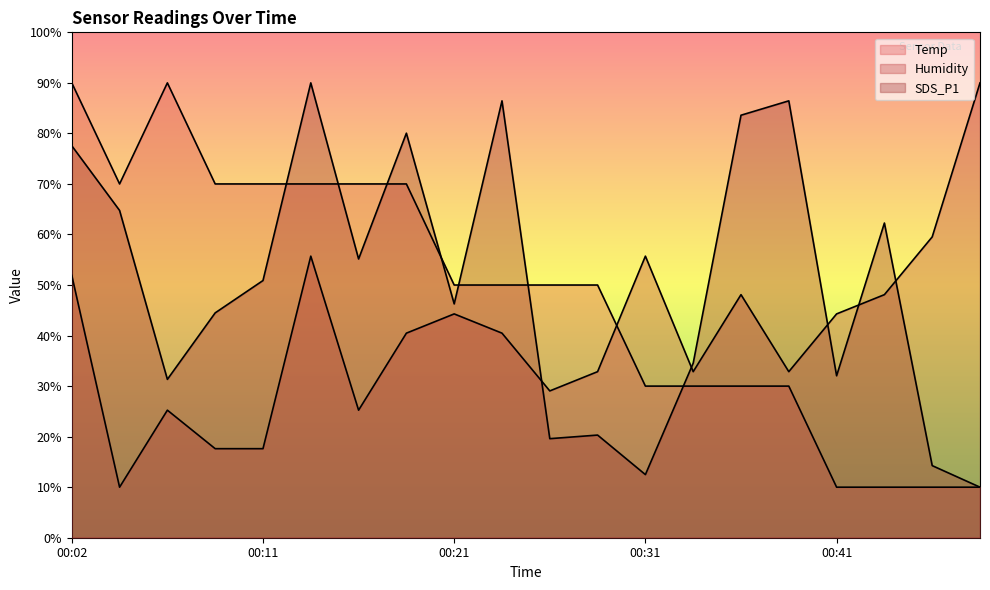

Rank the series at 00:39 from highest to lowest value.

SDS_P1, Humidity, Temp